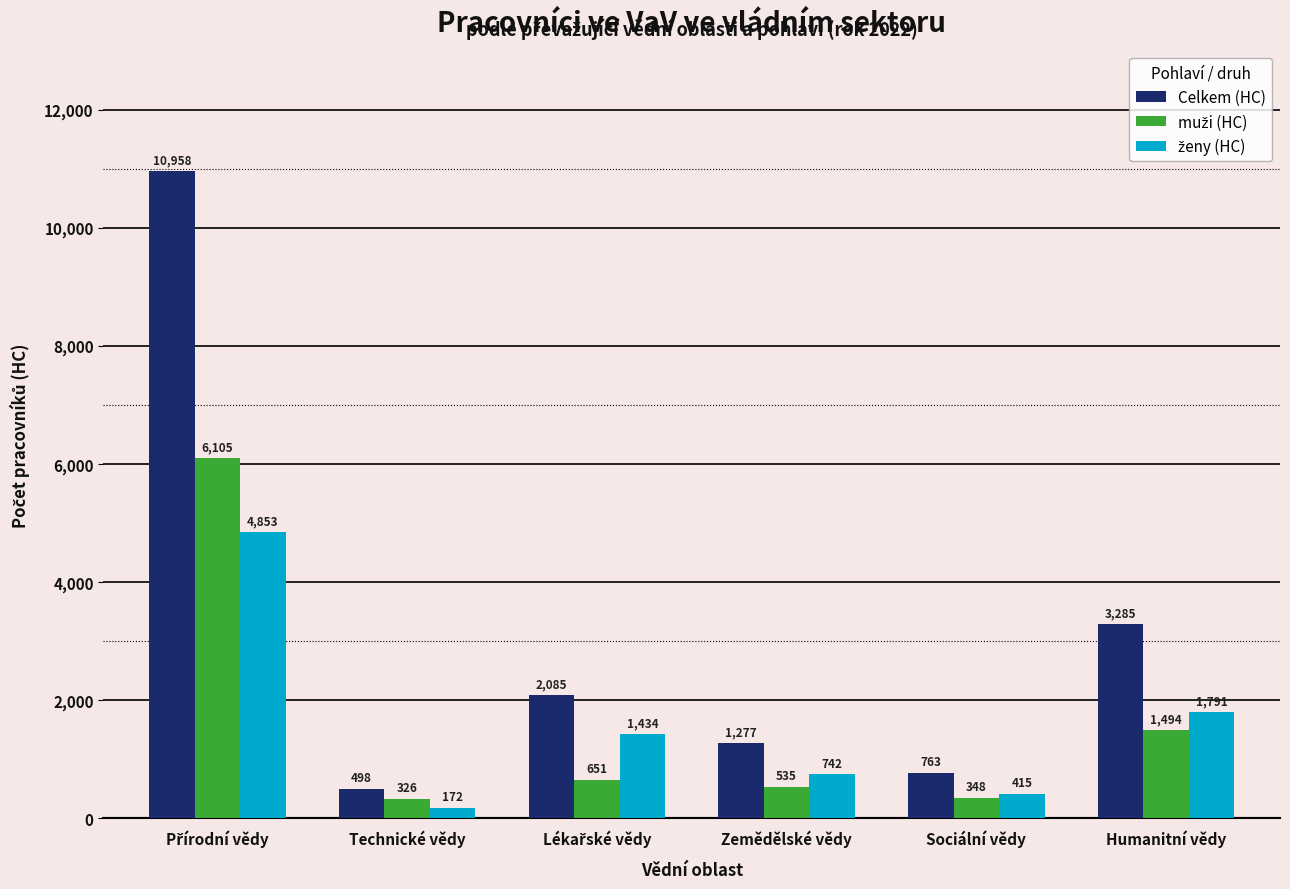

The Celkem (HC) series shows 763 at Sociální vědy. True or false?

True